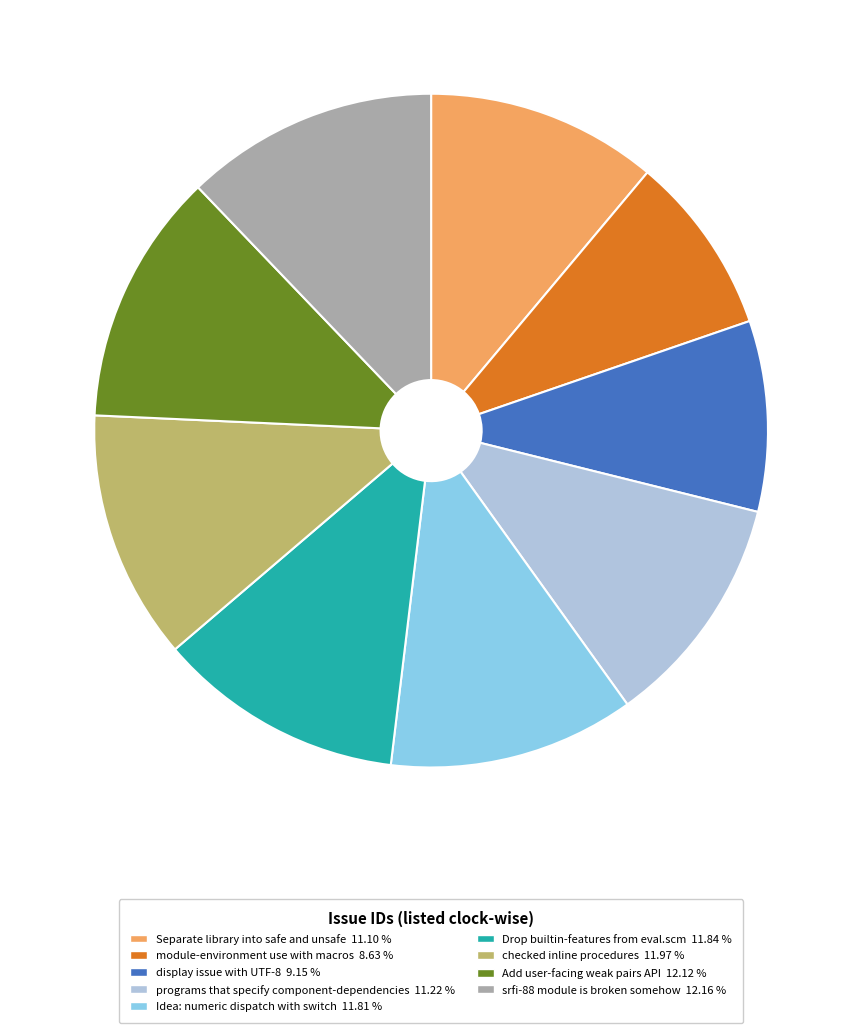

Does srfi-88 module is broken somehow represent more than half of the total?

No